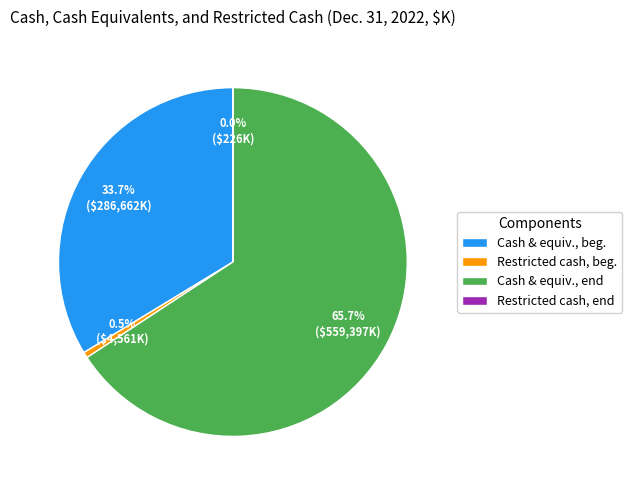

Which slice represents more than half of the pie?

Cash & equiv., end